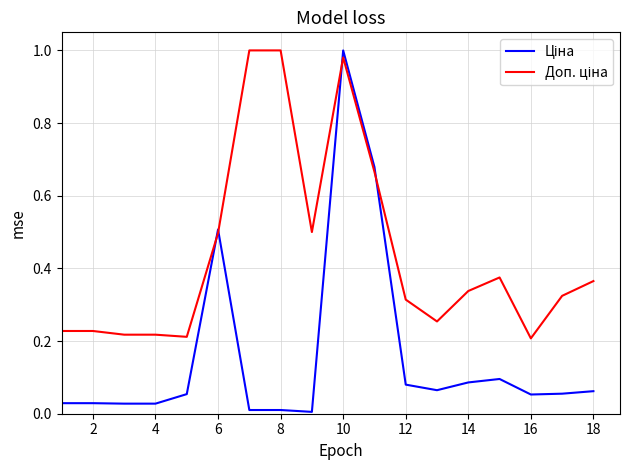

At which category is the sum across all series the highest?

10